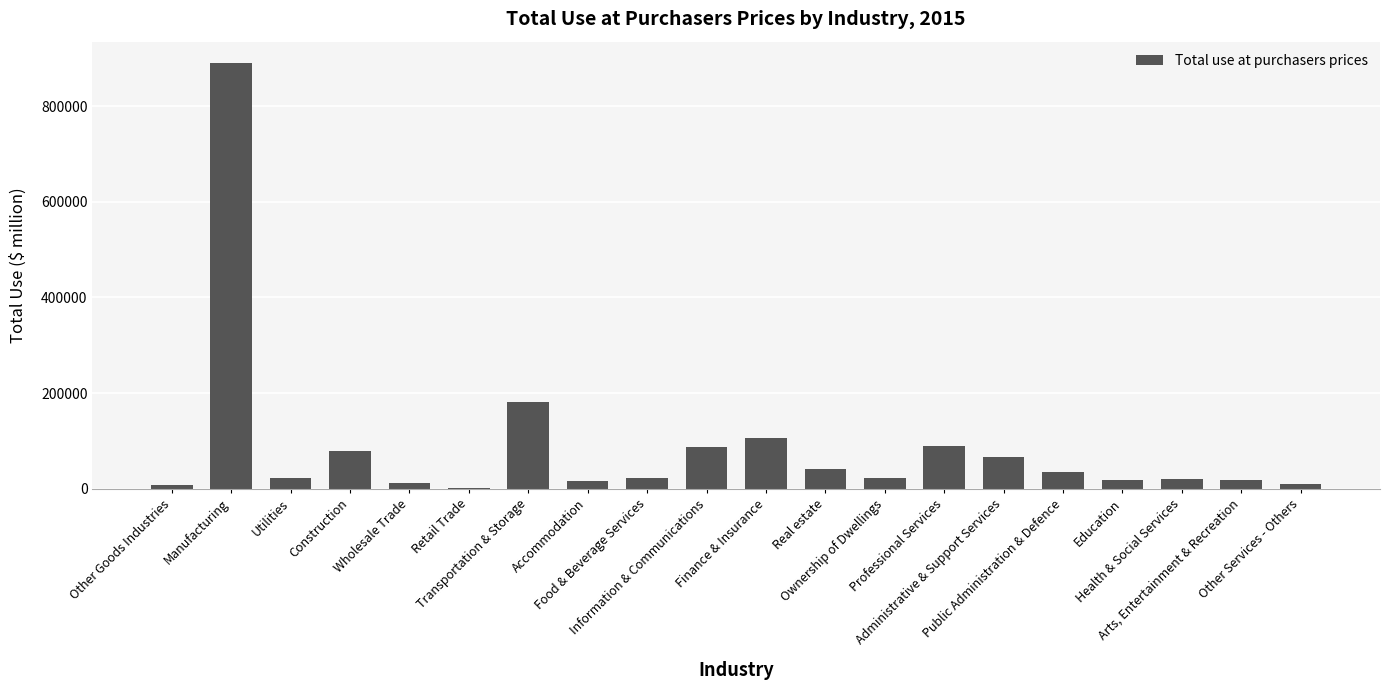

What is the sum of all values?

1745964.9